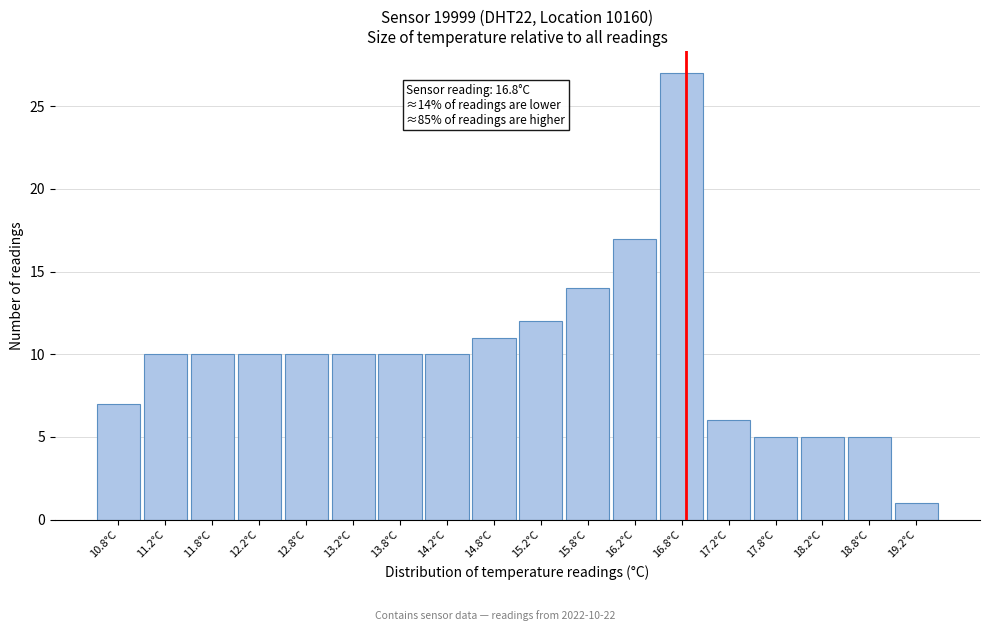

Over which range of the x-axis is the bar tallest?

16.5 to 17.0